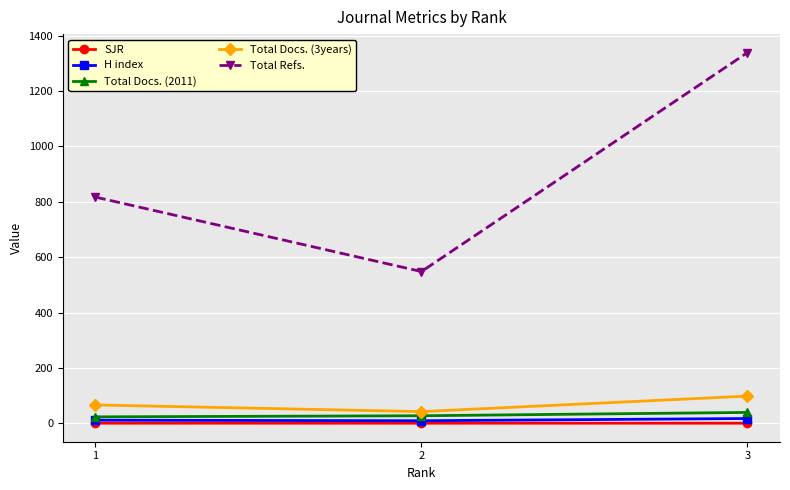

What is the lowest value of the SJR series?

0.1